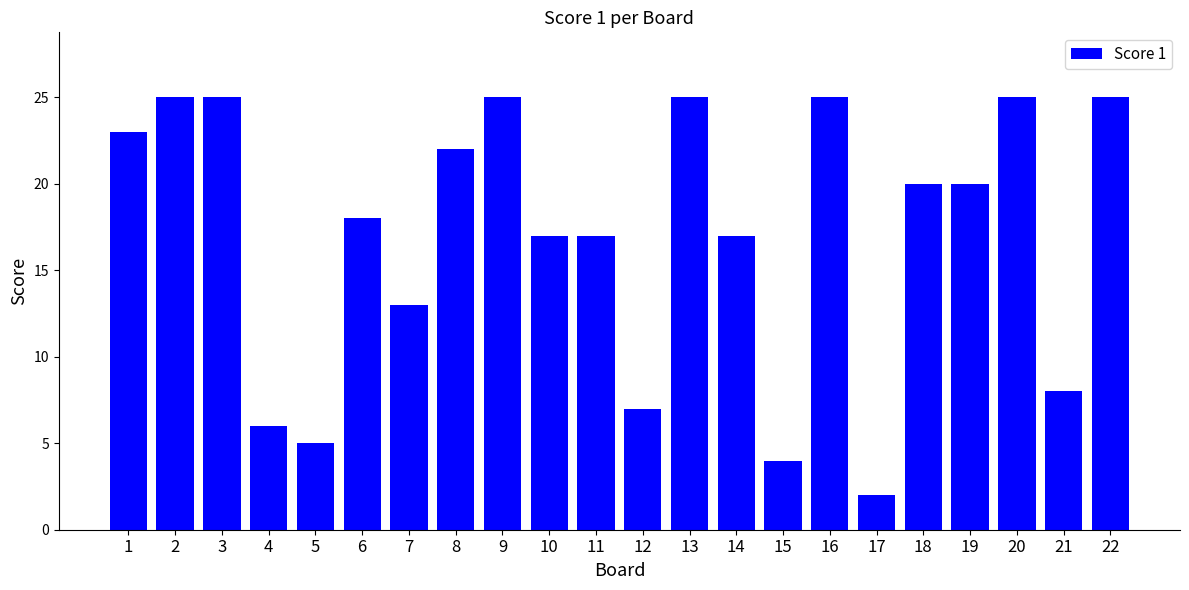

What value does the data have at 14, to the nearest 10?

20